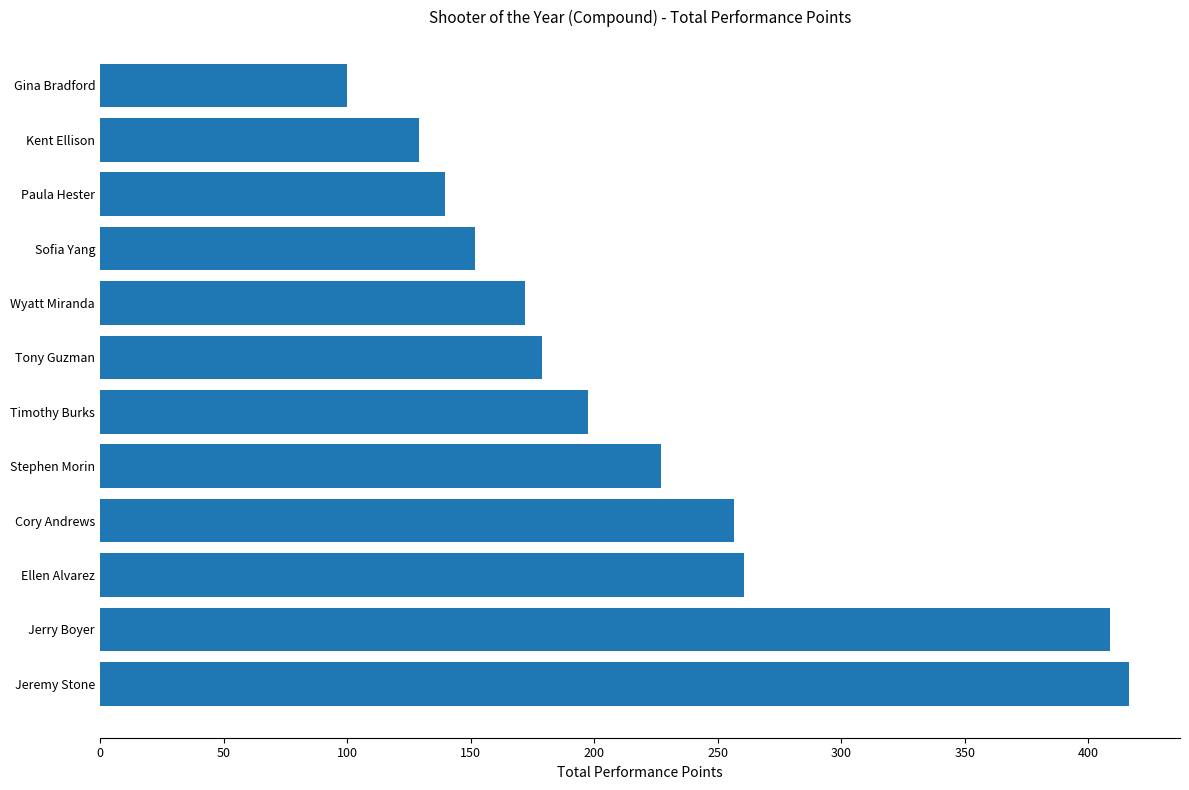

Reading top to bottom, transcribe all the data shown in this chart.

Gina Bradford=100.1	Kent Ellison=129.1	Paula Hester=139.6	Sofia Yang=151.8	Wyatt Miranda=172.1	Tony Guzman=179.0	Timothy Burks=197.6	Stephen Morin=227.2	Cory Andrews=256.4	Ellen Alvarez=260.7	Jerry Boyer=408.7	Jeremy Stone=416.3